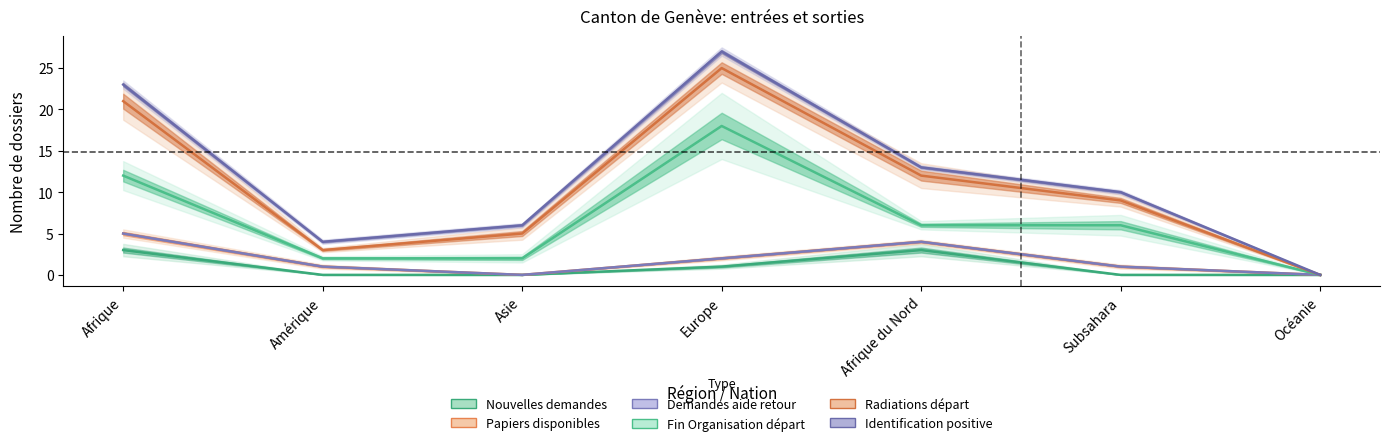

What is the difference between the maximum and minimum values in the Demandes aide retour (col_11) series?

5